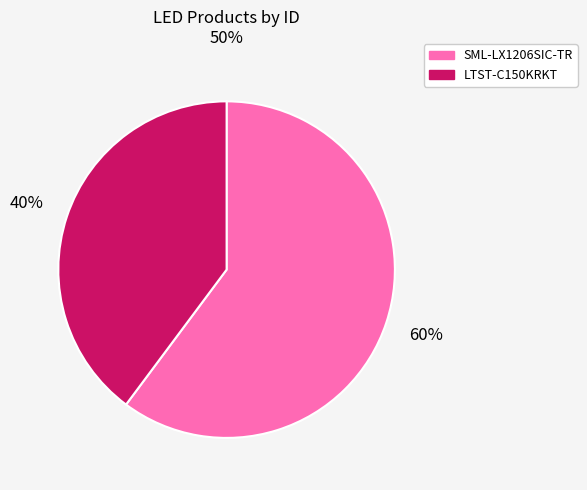

Is the sum of LTST-C150KRKT and SML-LX1206SIC-TR greater than half?

Yes